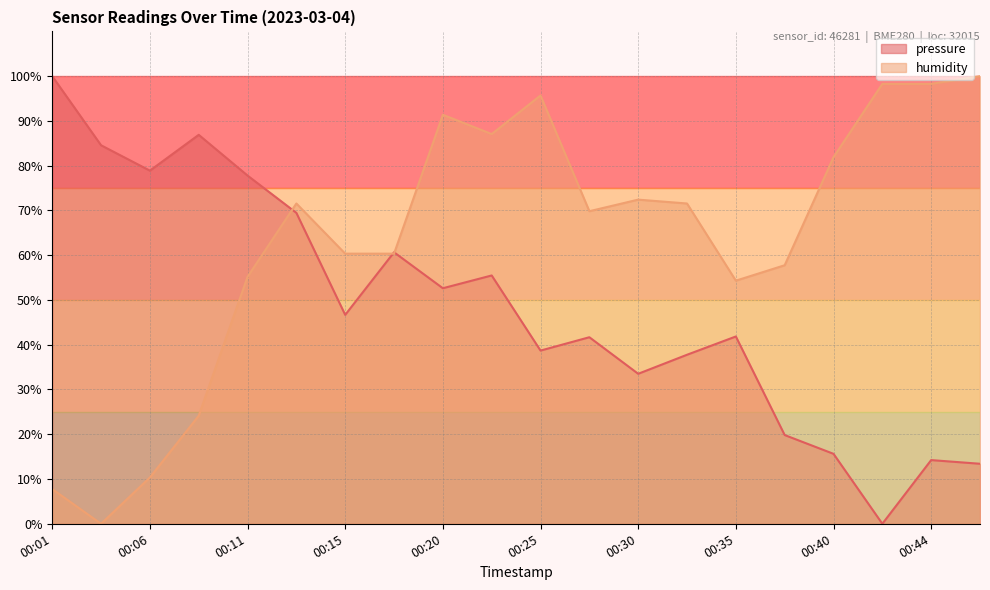

What is the difference between the maximum and second lowest values in the humidity series?

92.2